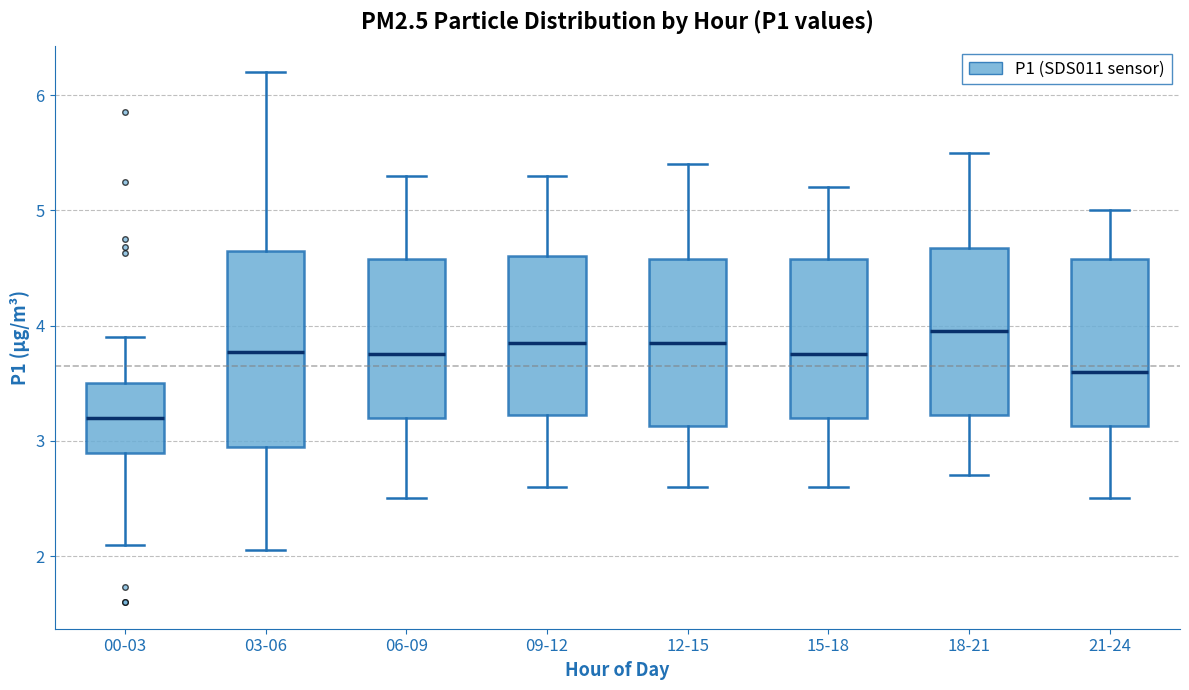

Comparing the boxes themselves (not the whiskers), which one is the tallest?

03-06